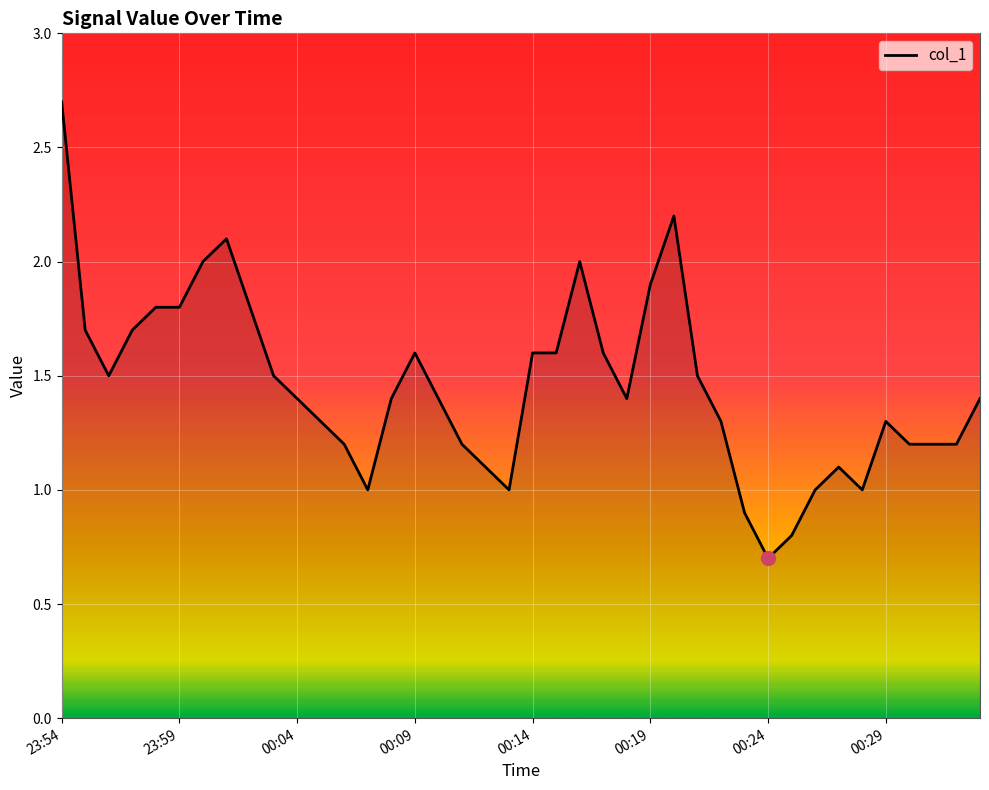

What is the difference between the maximum and minimum values?

2.0